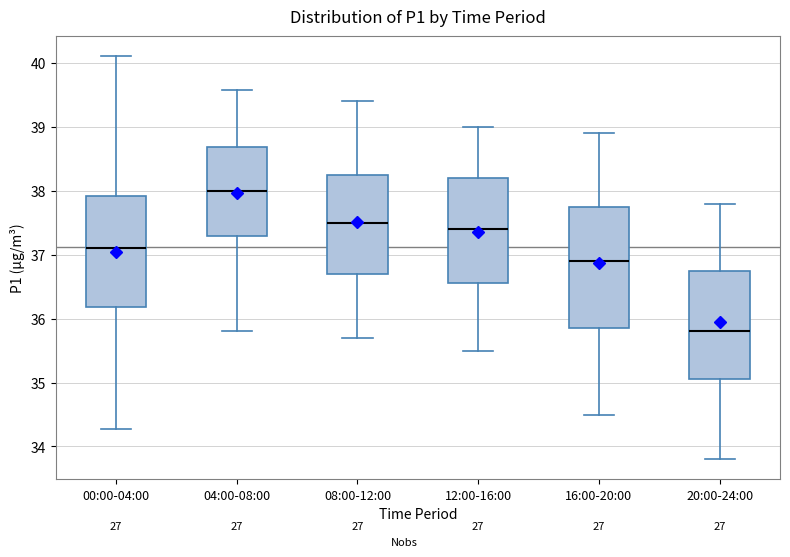

Which box's median line is the lowest?

20:00-24:00